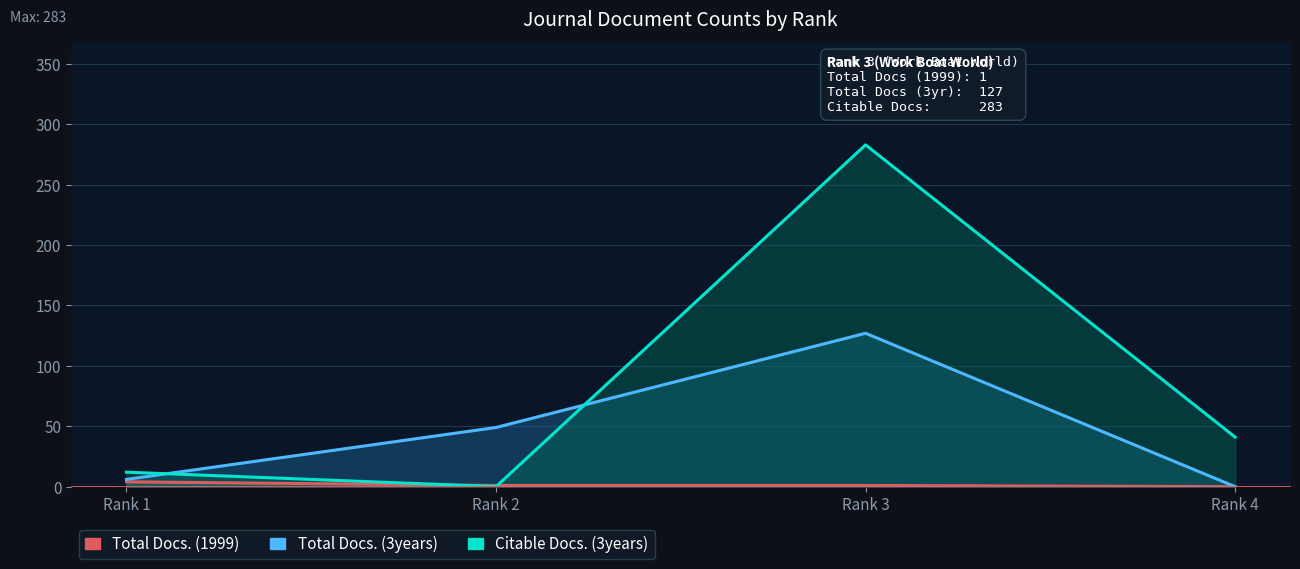

At which category does Citable Docs. (3years) reach its first local valley?

Rank 2